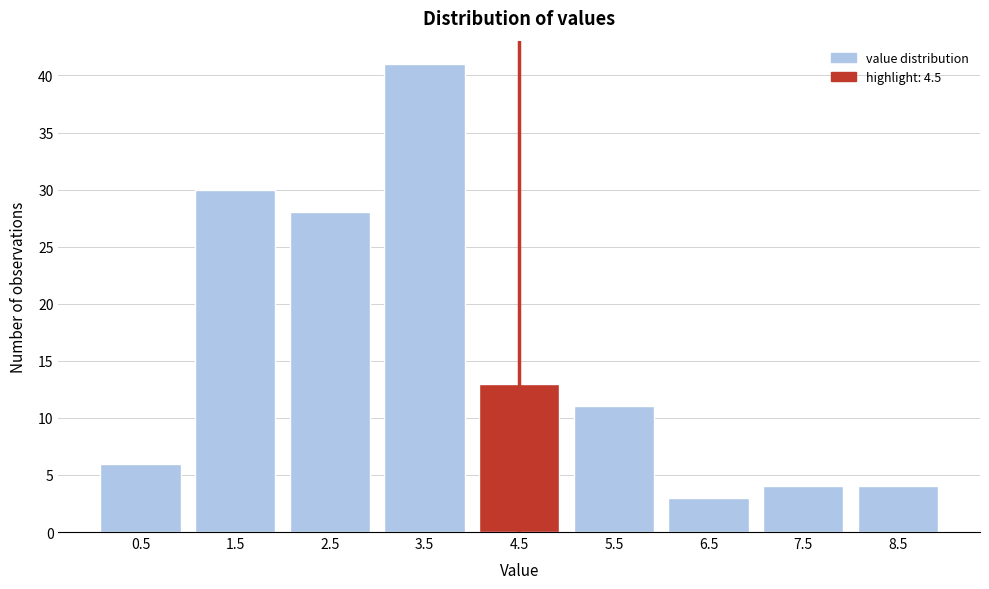

Reading right to left, transcribe all the data shown in this chart.

8.5=4	7.5=4	6.5=3	5.5=11	4.5=13	3.5=41	2.5=28	1.5=30	0.5=6